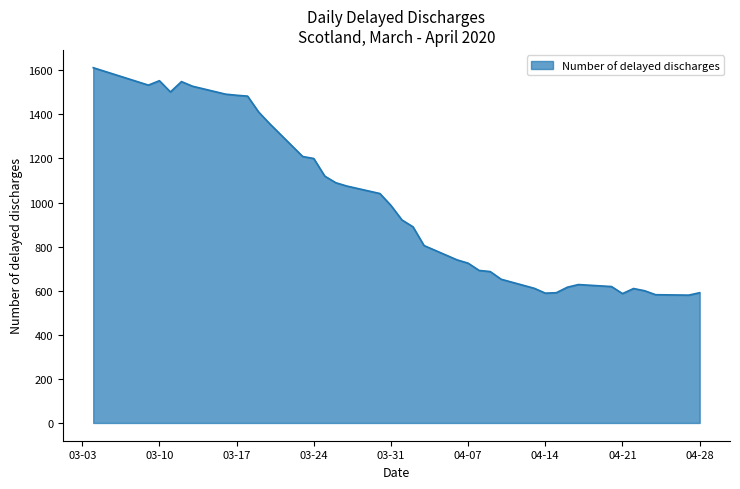

What is the minimum value shown in the chart?

580